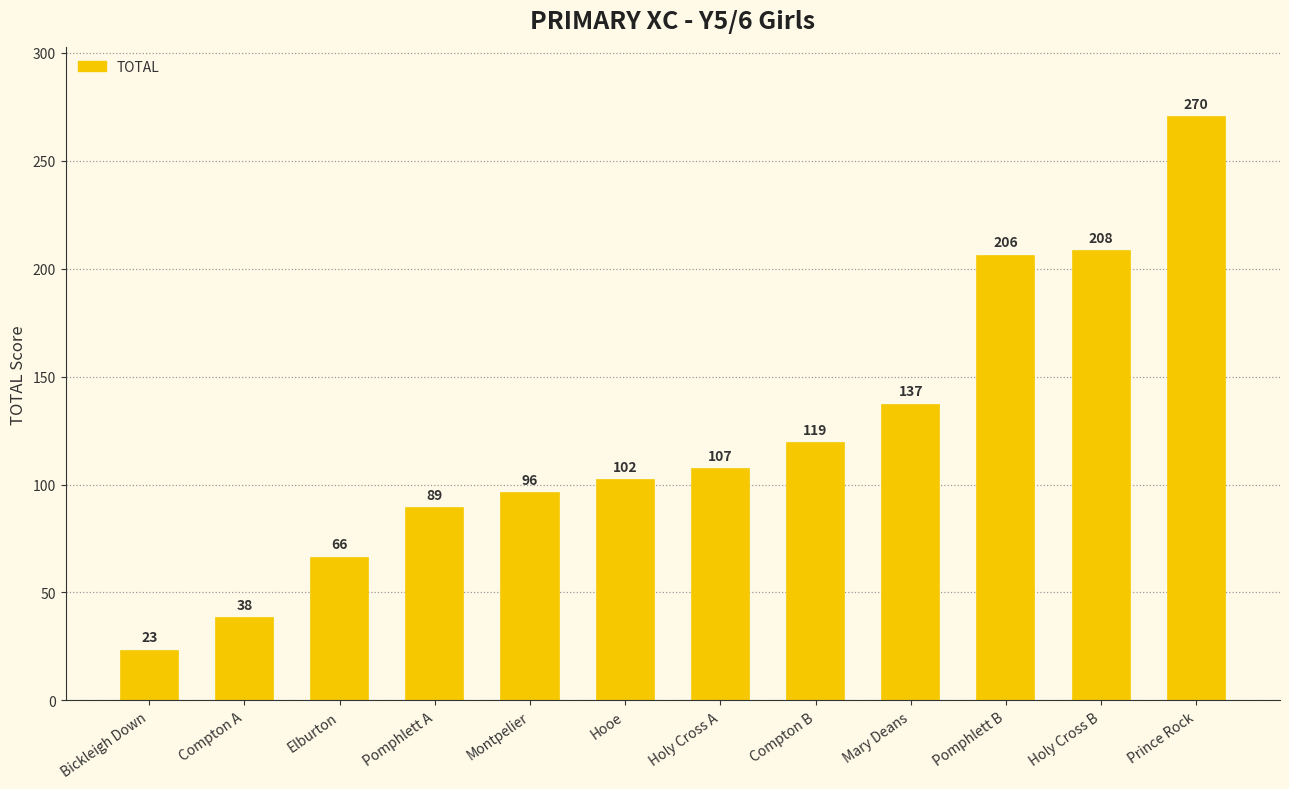

True or false: the data shows 147 at Holy Cross A.

False